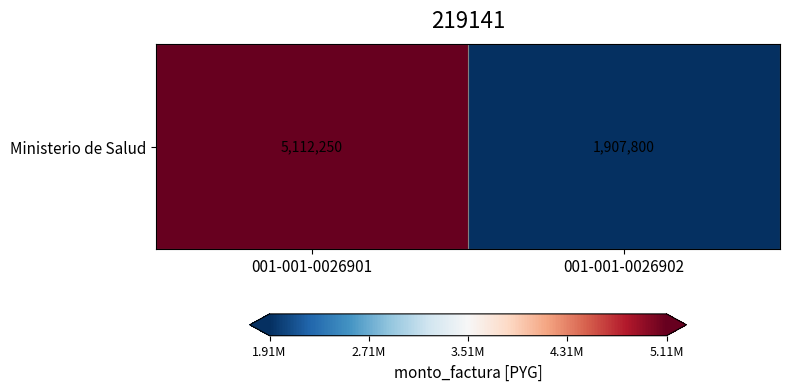

The chart shows a value of 399251 at 001-001-0026902. True or false?

False